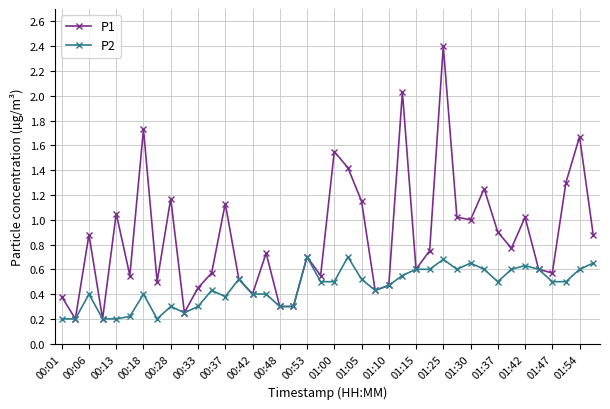

Which series has the largest range (max minus min)?

P1